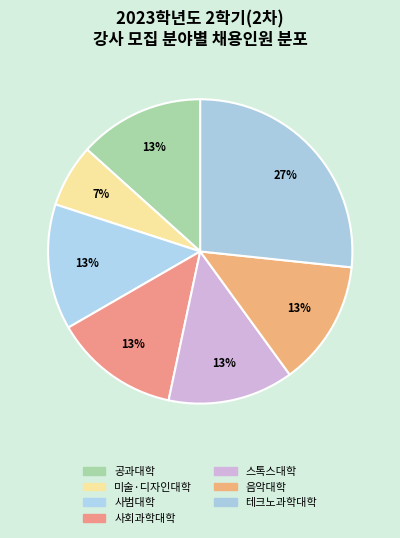

True or false: 사범대학 accounts for 13% of the total.

True